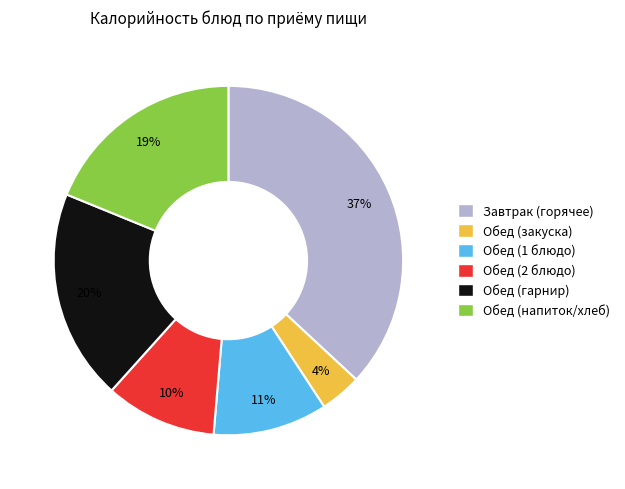

Is there any slice that represents more than half of the pie?

No